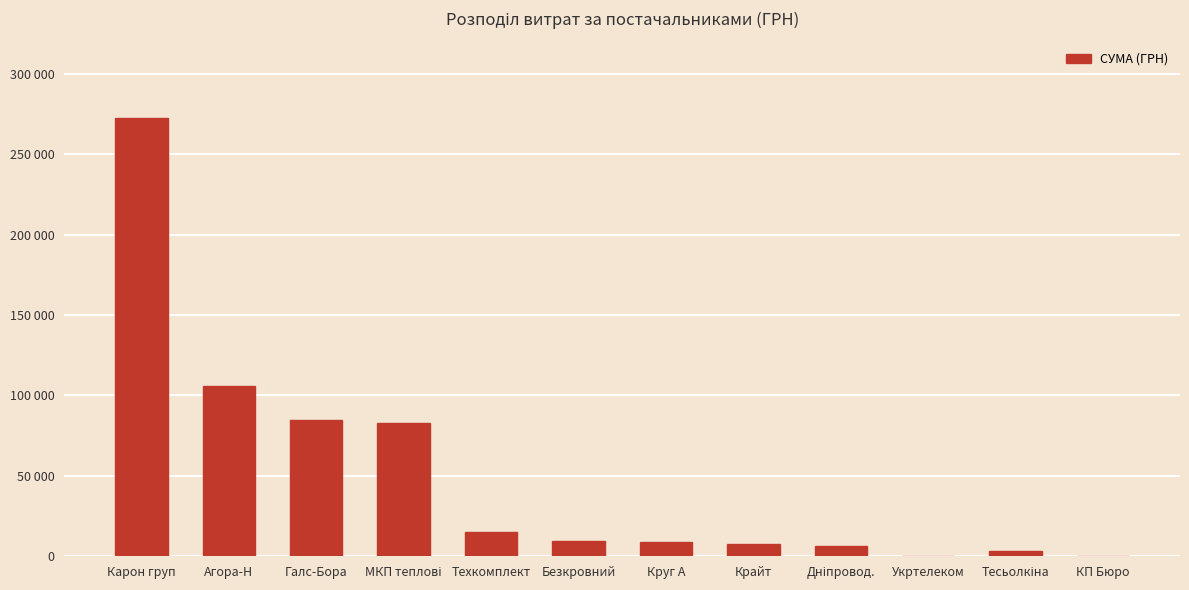

Reading right to left, extract all data points from this chart.

84.5	3387.1	355.0	6109.0	7730.8	8831.8	9276.9	15270.0	82834.0	84690.2	106147.3	272422.2